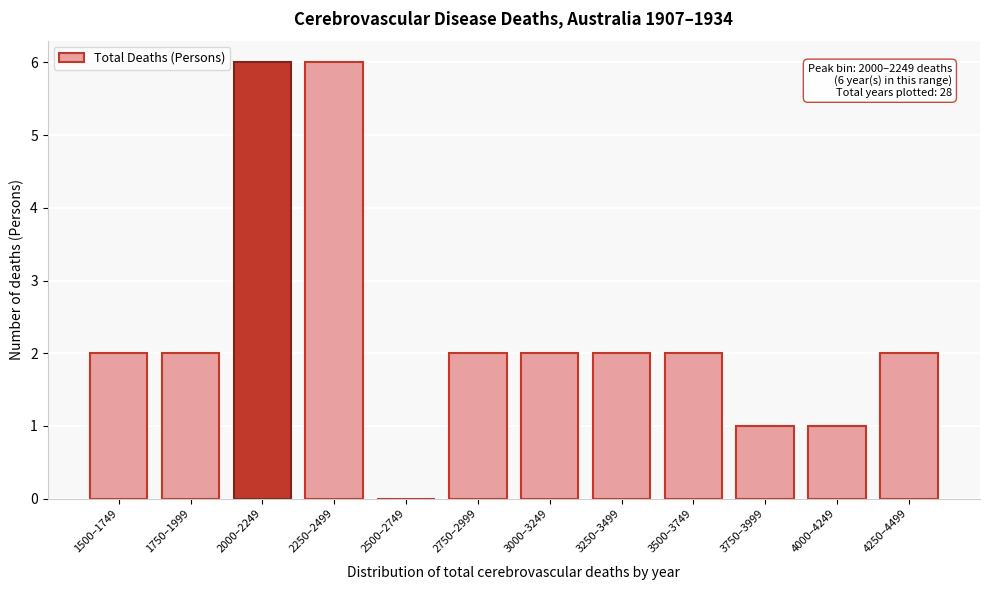

Reading right to left, extract all data points from this chart.

4250–4499=2	4000–4249=1	3750–3999=1	3500–3749=2	3250–3499=2	3000–3249=2	2750–2999=2	2500–2749=0	2250–2499=6	2000–2249=6	1750–1999=2	1500–1749=2